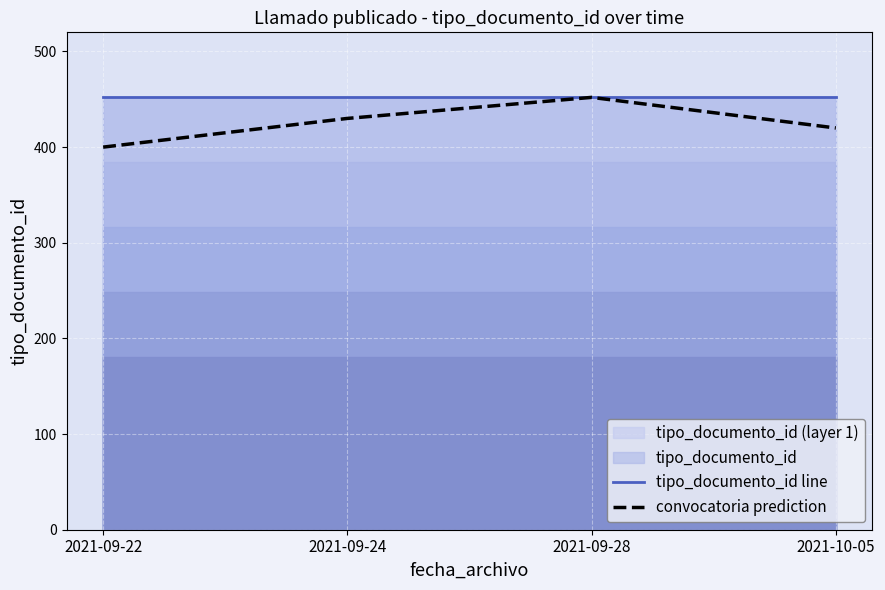

True or false: tipo_documento_id line and convocatoria prediction cross at least once.

False